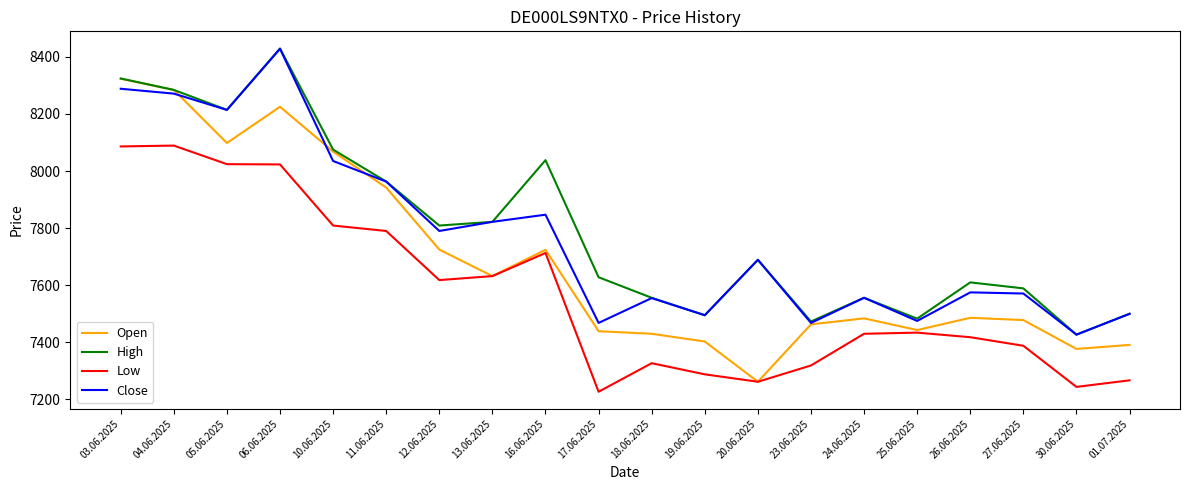

Is it true that High equals 5179 at 13.06.2025?

False